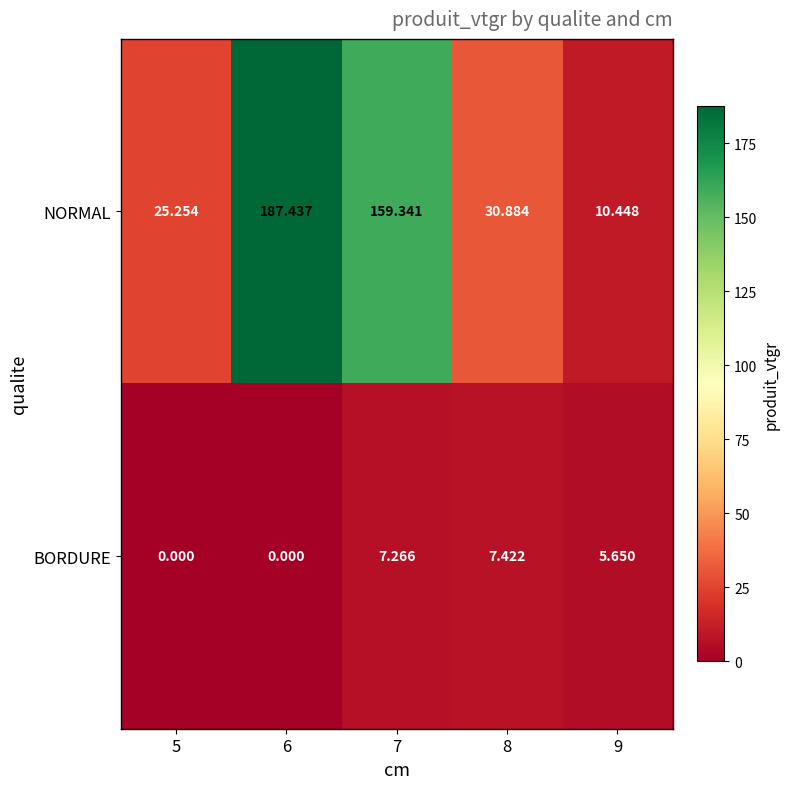

List the series in order of their peak value, lowest first.

BORDURE, NORMAL